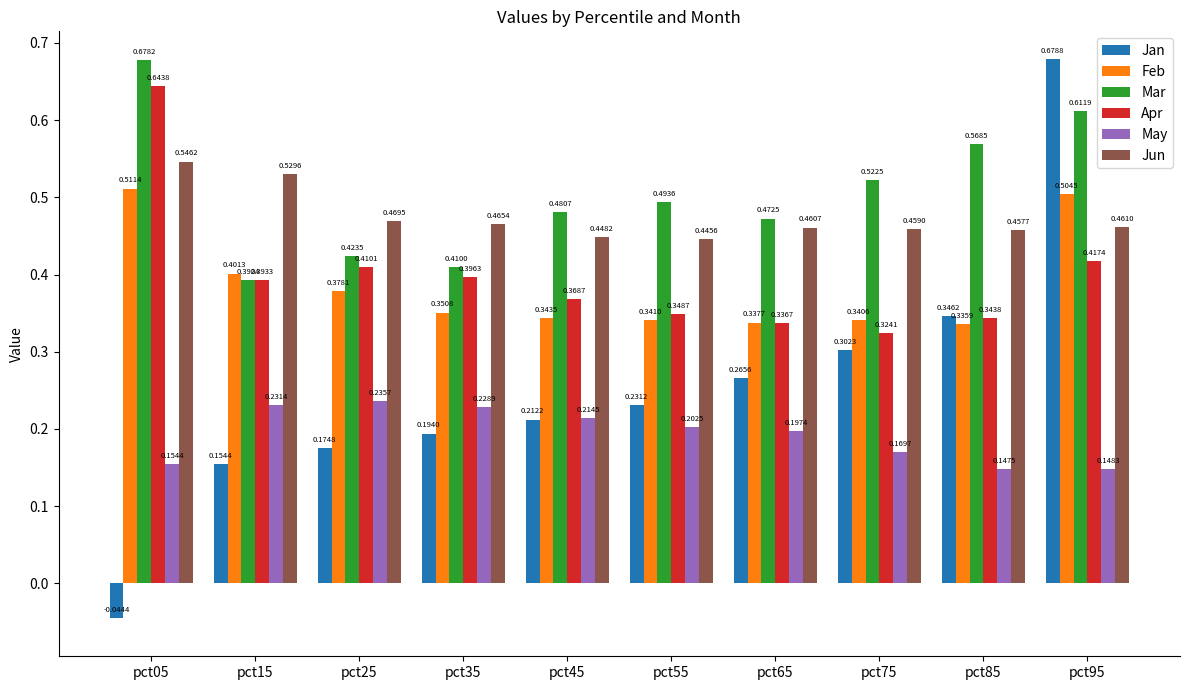

What is the sum of all Apr values?

4.0